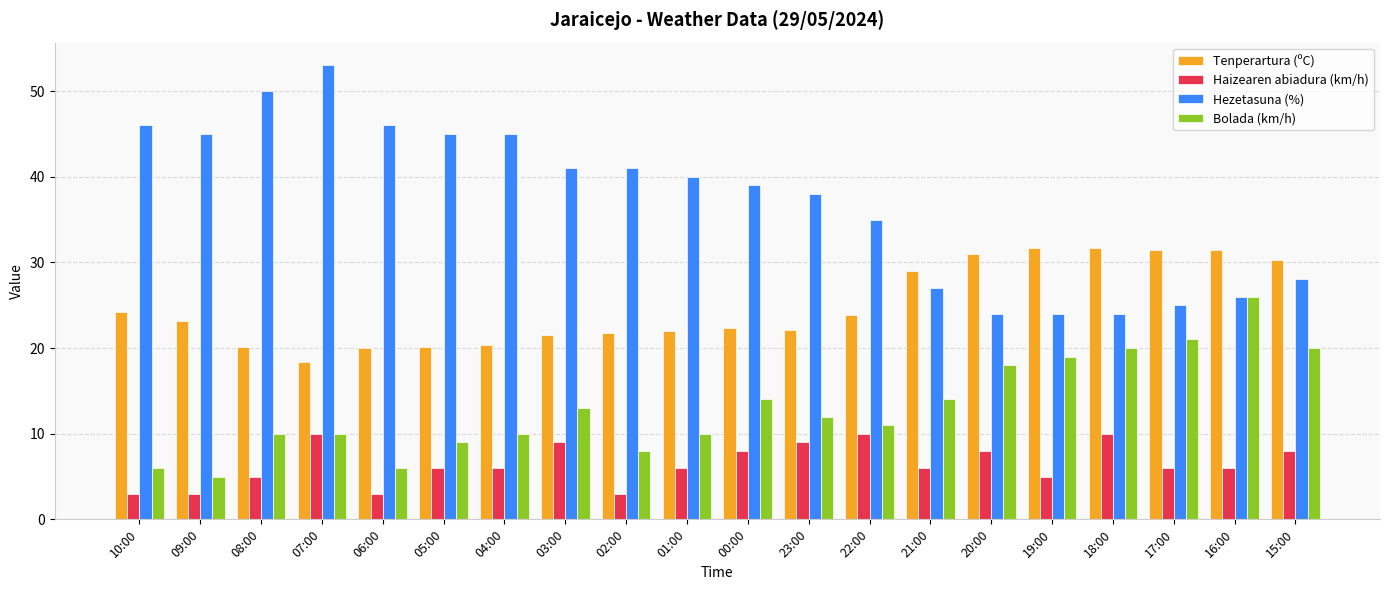

What is the spread (max minus min) of values at 02:00?

38.0